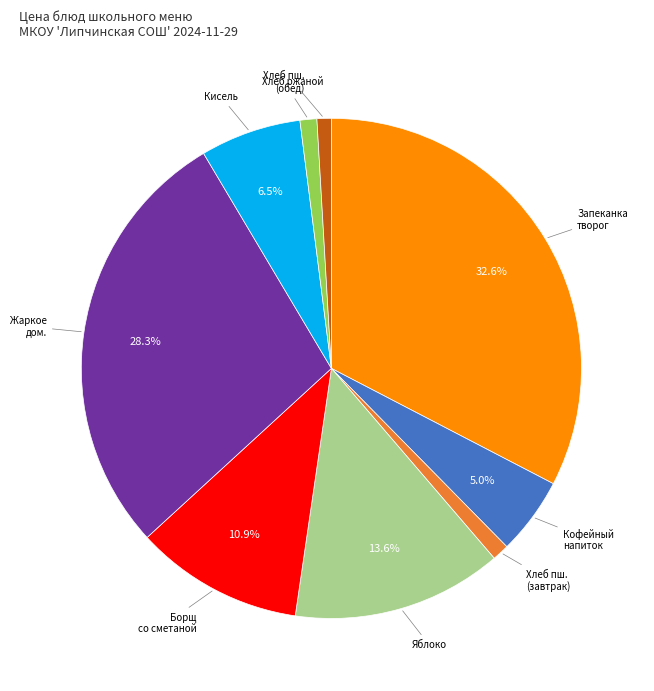

Combined, do Борщ со сметаной and Кофейный напиток account for over 50%?

No